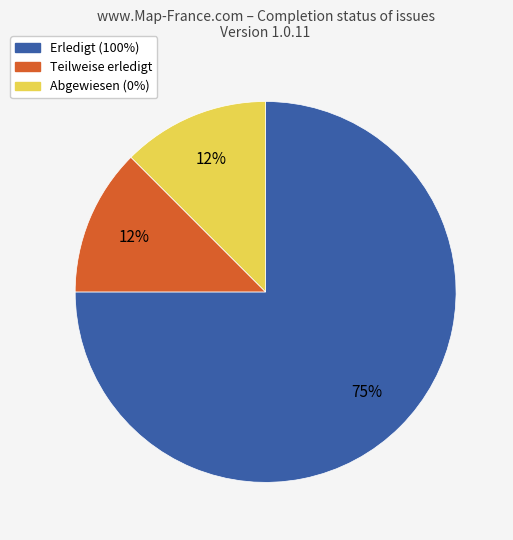

Is there a majority slice in this chart?

Yes